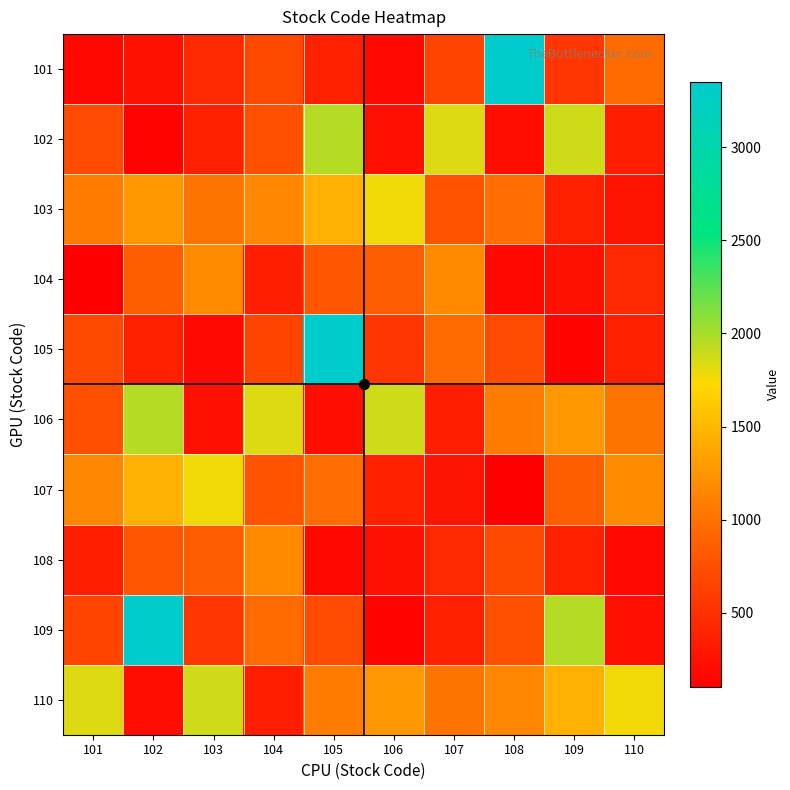

What is the maximum value shown in the chart?

3349